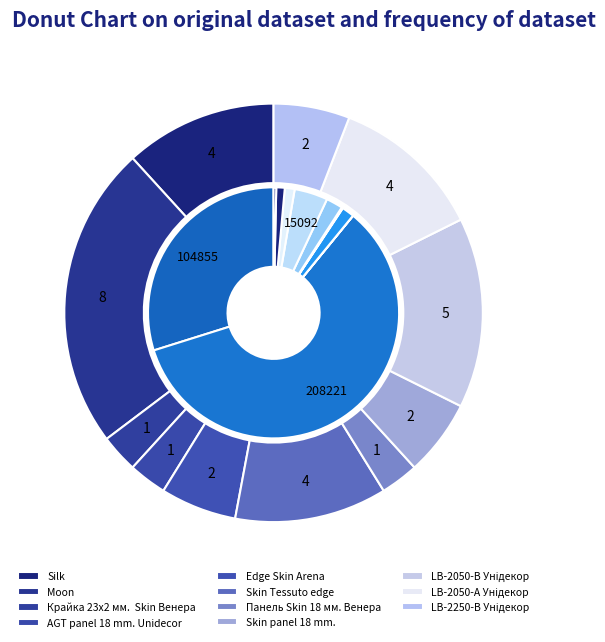

To the nearest percent, what is the average slice percentage?

9%